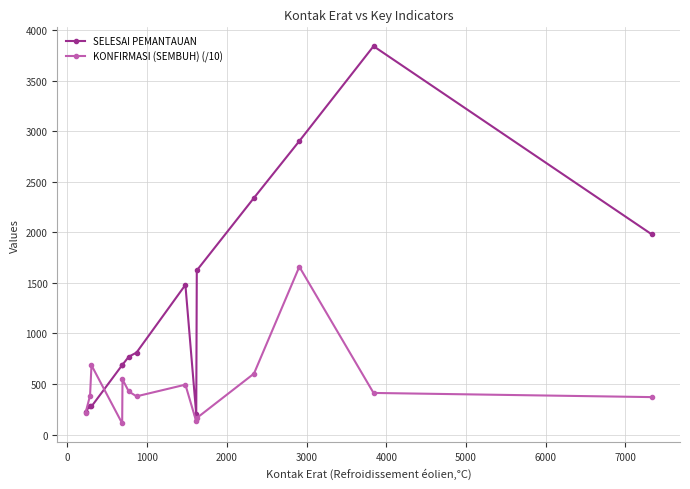

True or false: KONFIRMASI (SEMBUH) (/10) has more than 1 points higher than both neighbors.

True